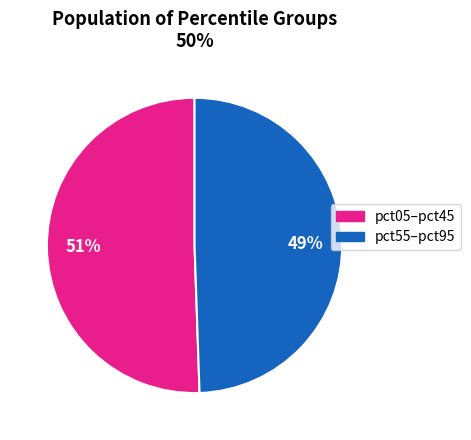

To the nearest percent, what is the average slice percentage?

50%